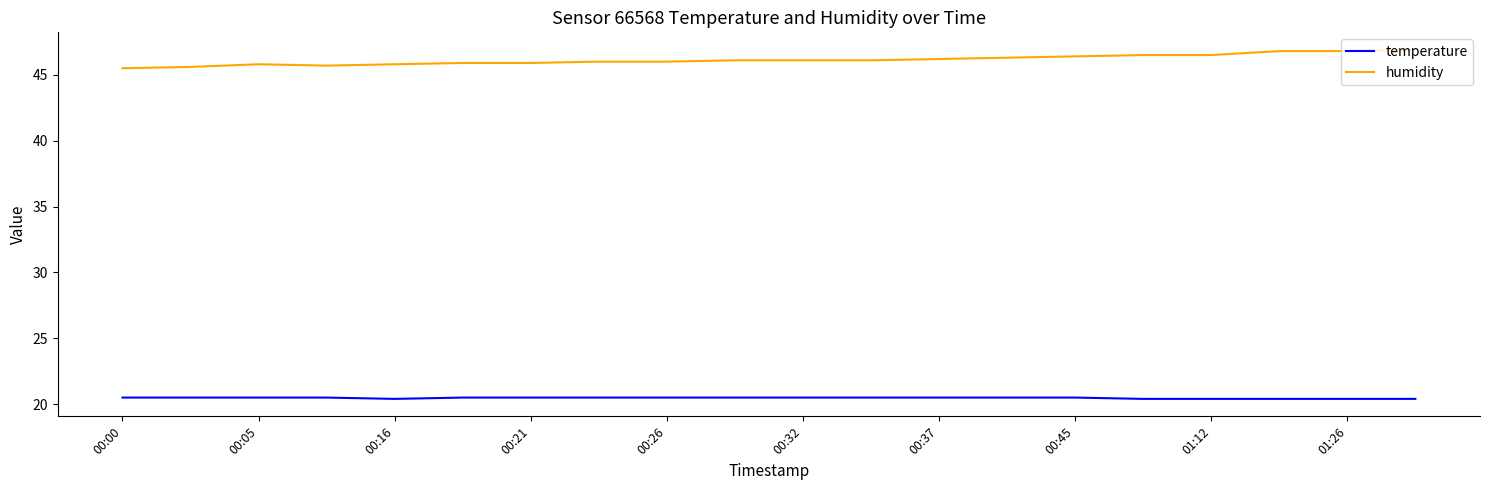

How many lines are shown in the chart?

2